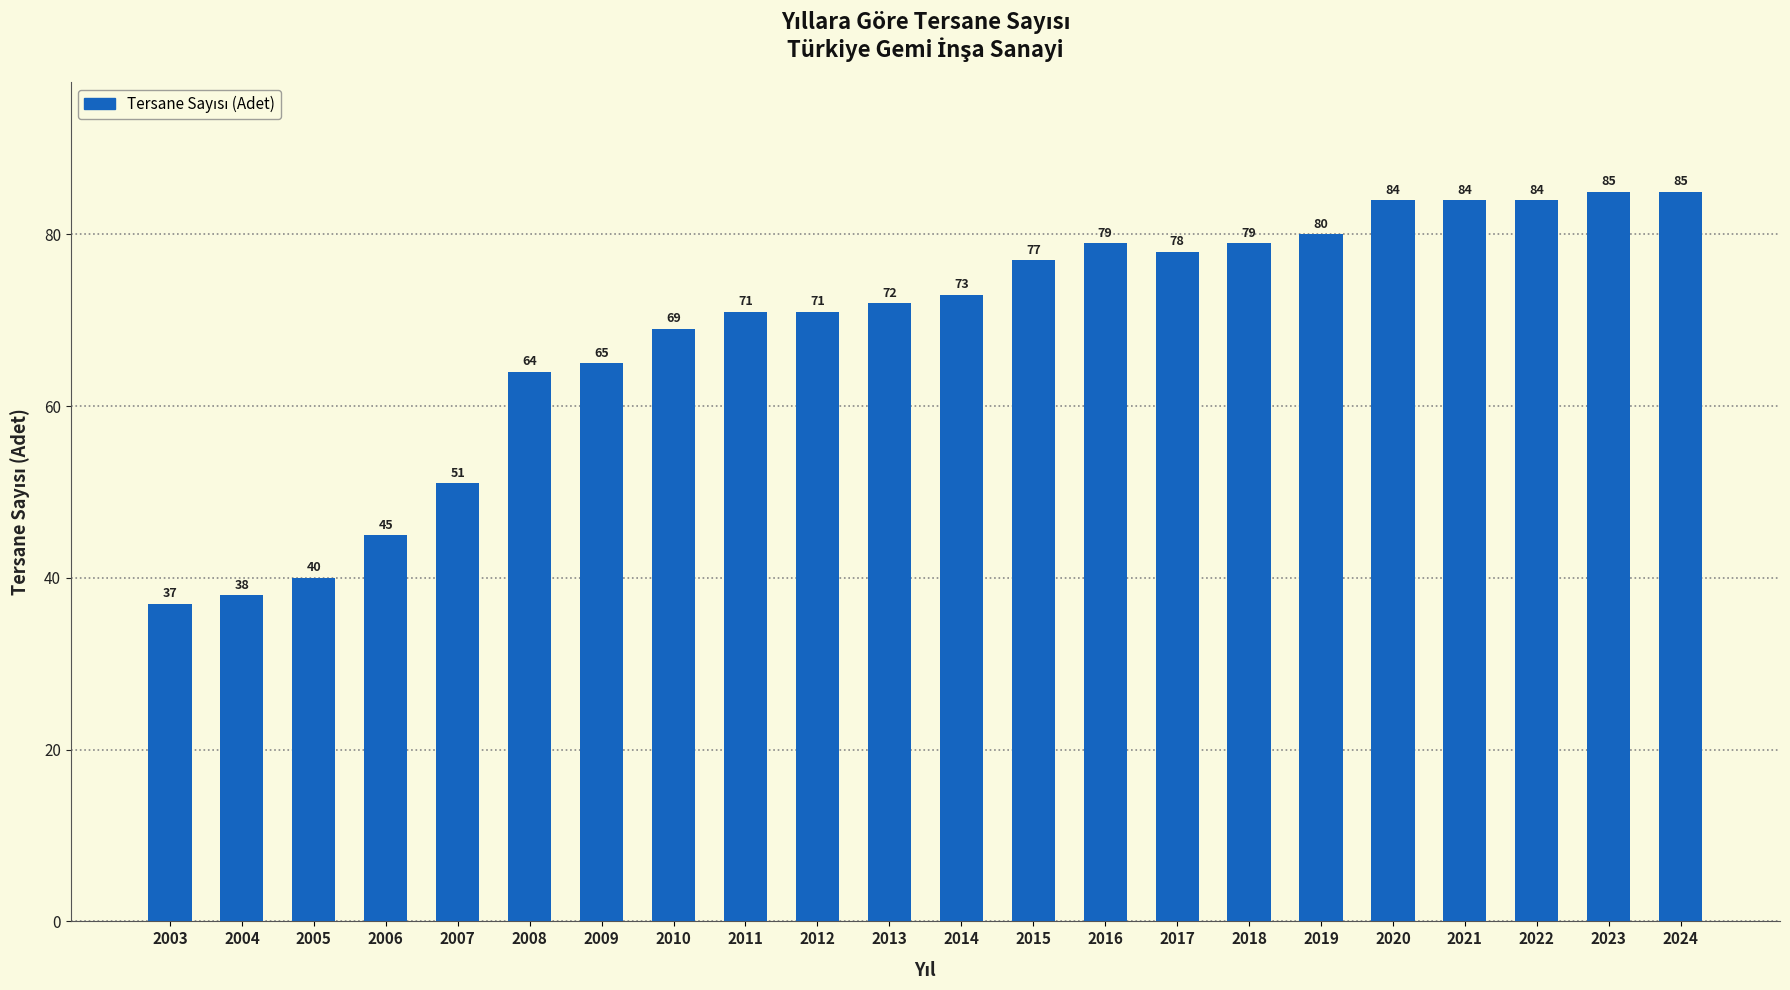

The value at 2007 is 51. True or false?

True